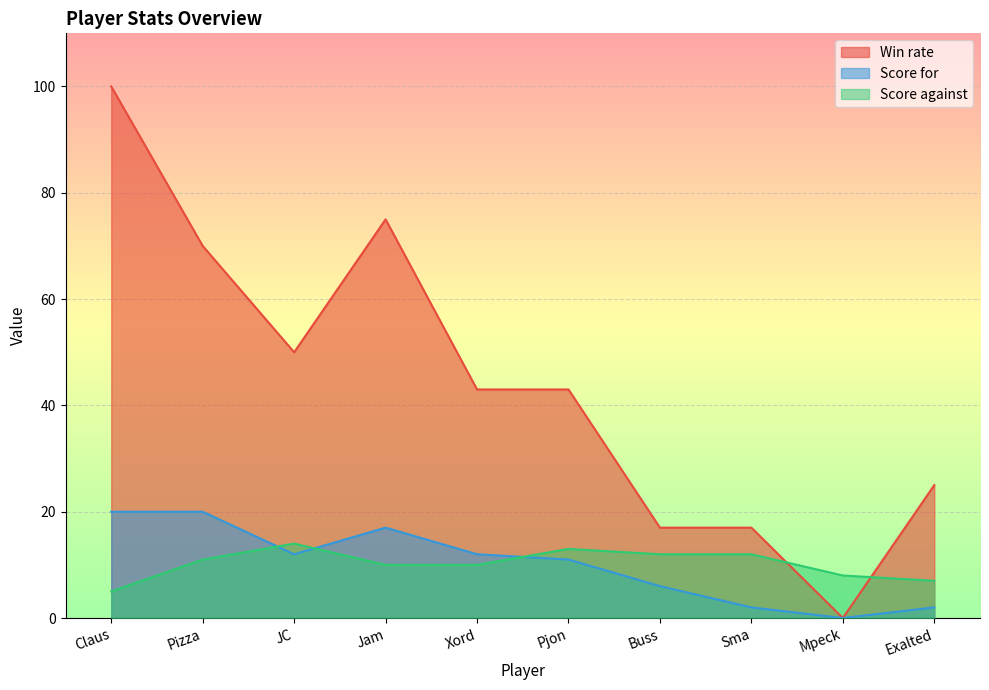

At Mpeck, list the series in order from smallest to largest.

Win rate, Score for, Score against